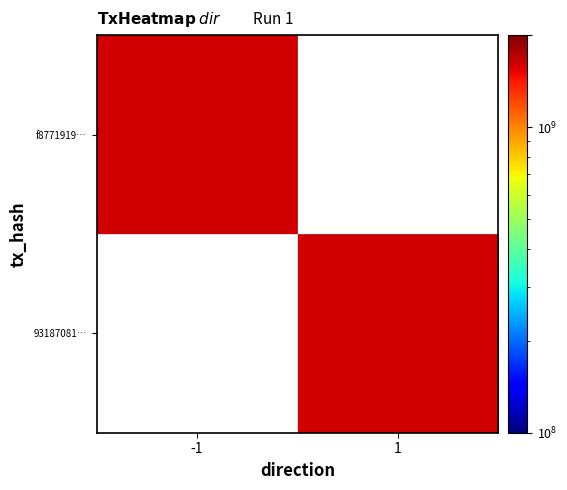

True or false: f877191933b8db8b55ca23d9bd675ef88eb206d has a value of 1617558209 at -1.

True